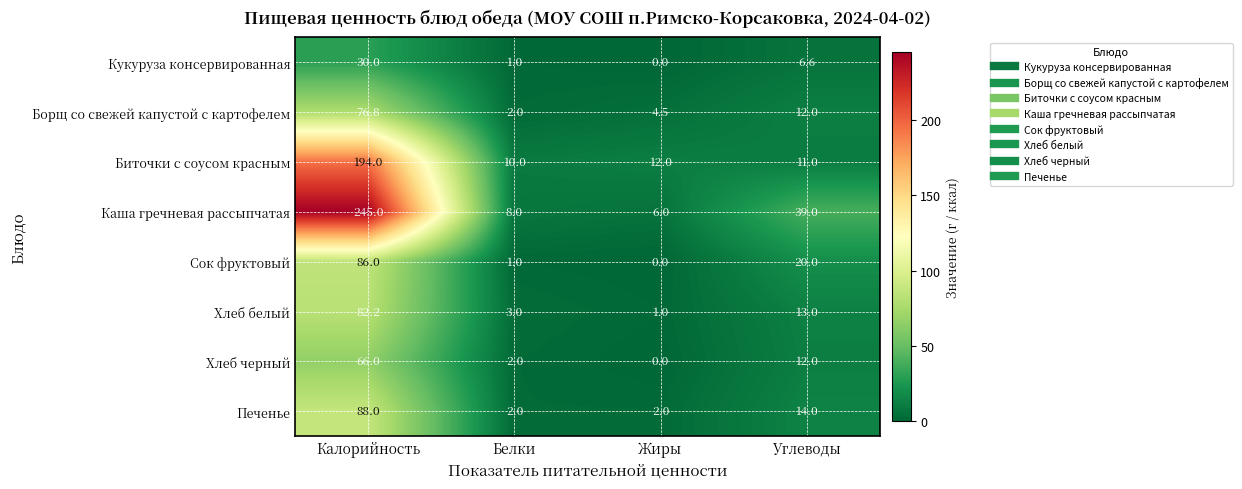

True or false: Хлеб черный has a value of 21.7 at Калорийность.

False